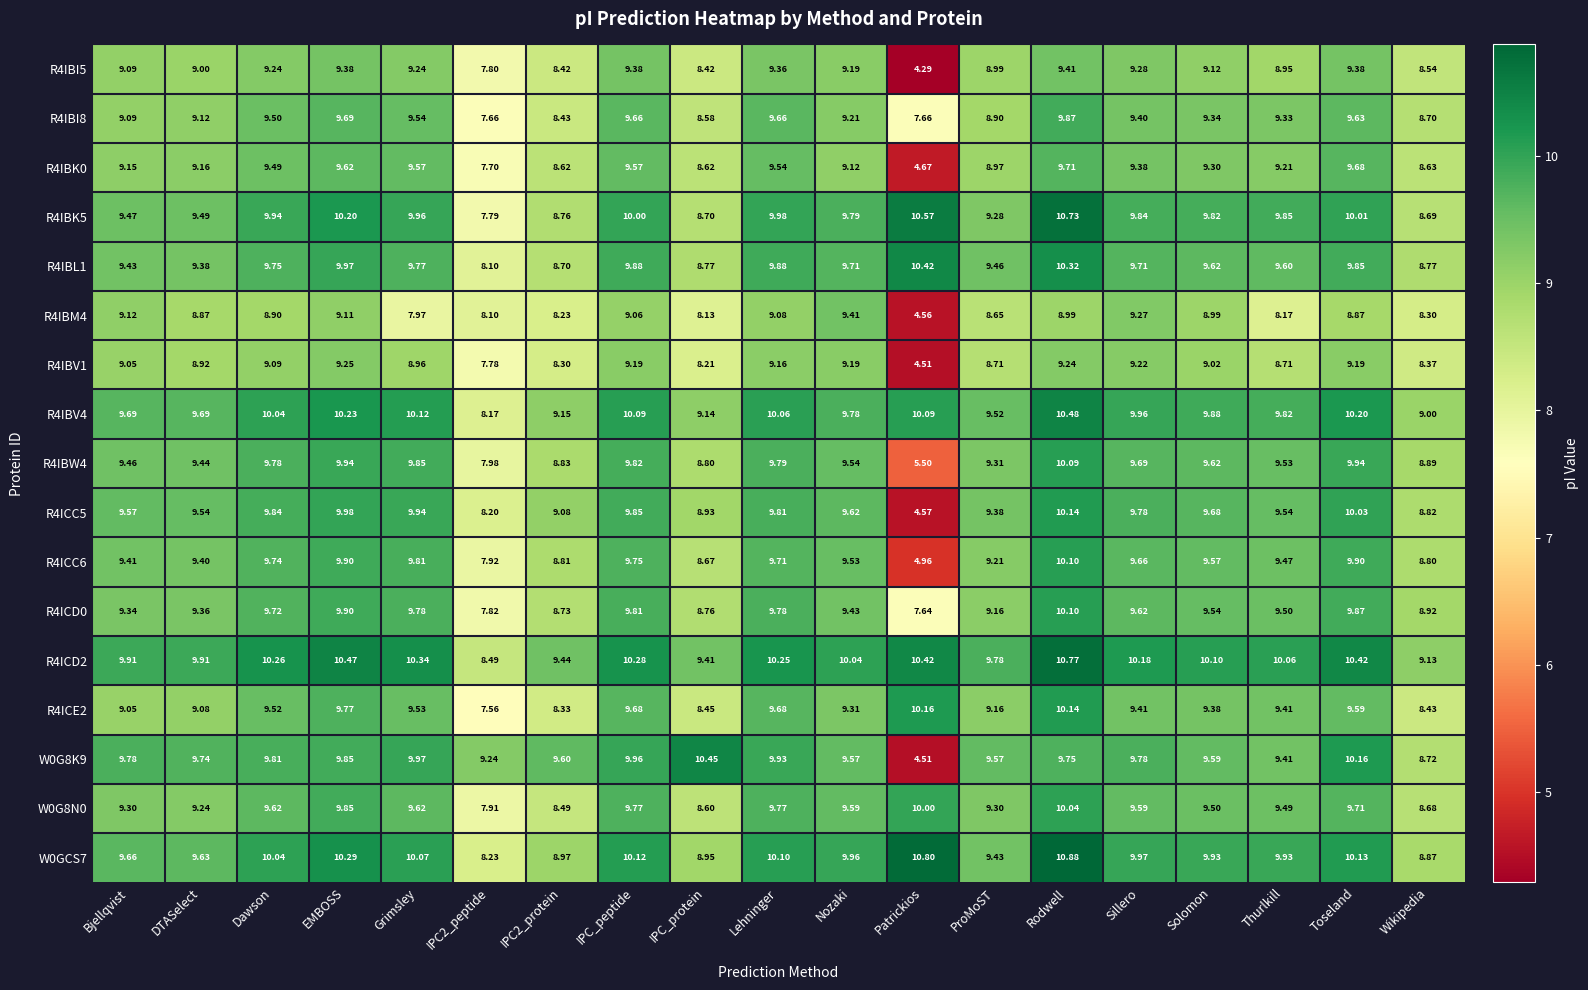

At how many categories does at least one series exceed 7?

19